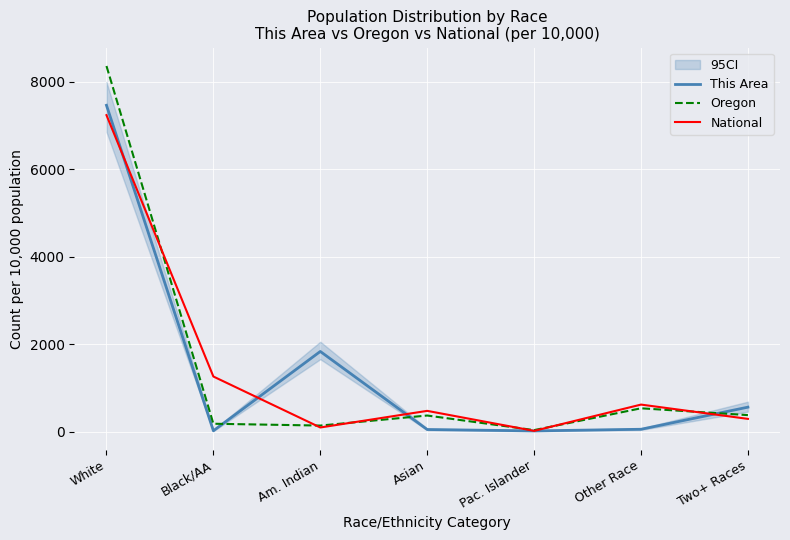

At which category does Oregon reach its first local valley?

Am. Indian